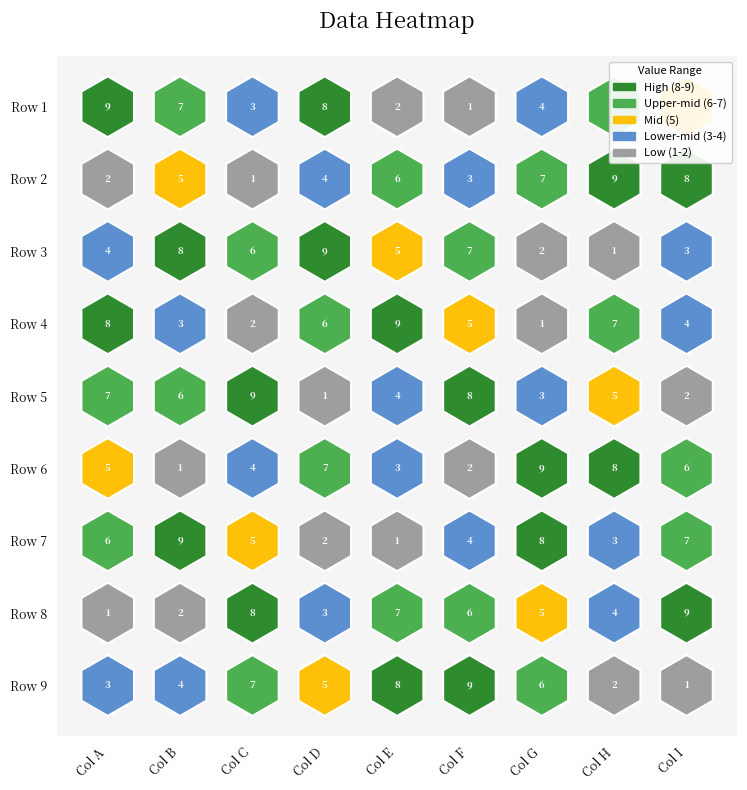

Which series has the largest total across all categories?

Row 1